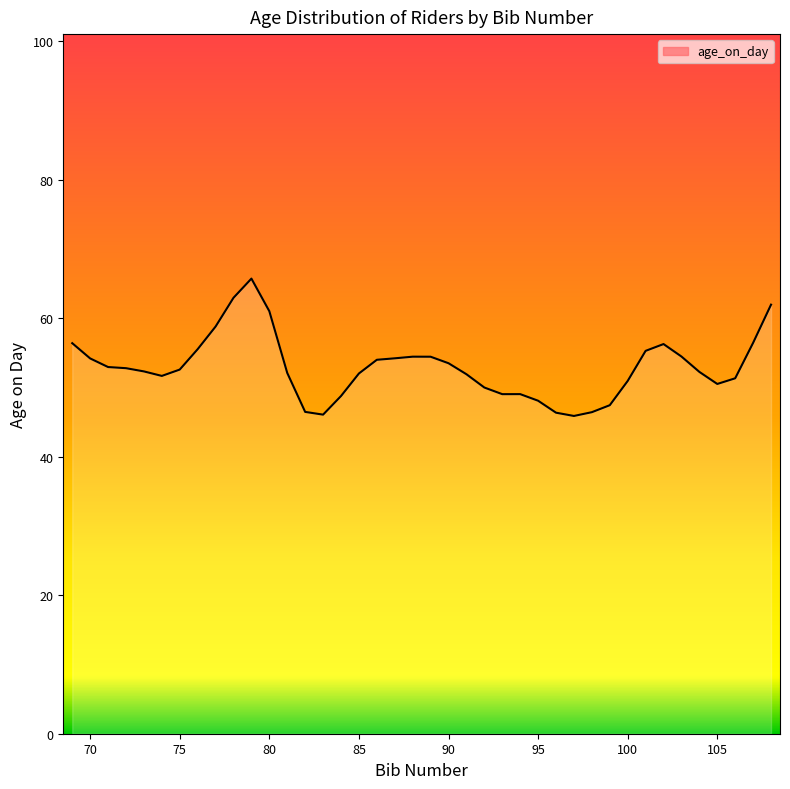

What is the greatest value displayed?

65.7